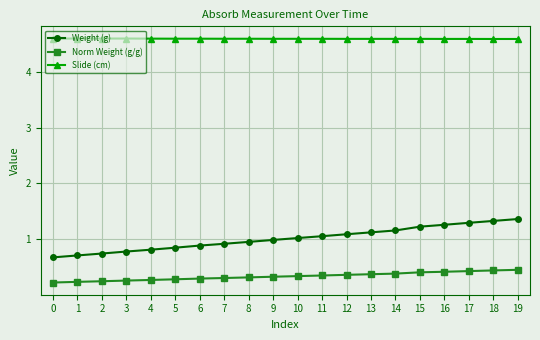

Read the Weight (g) value at 6.

0.9